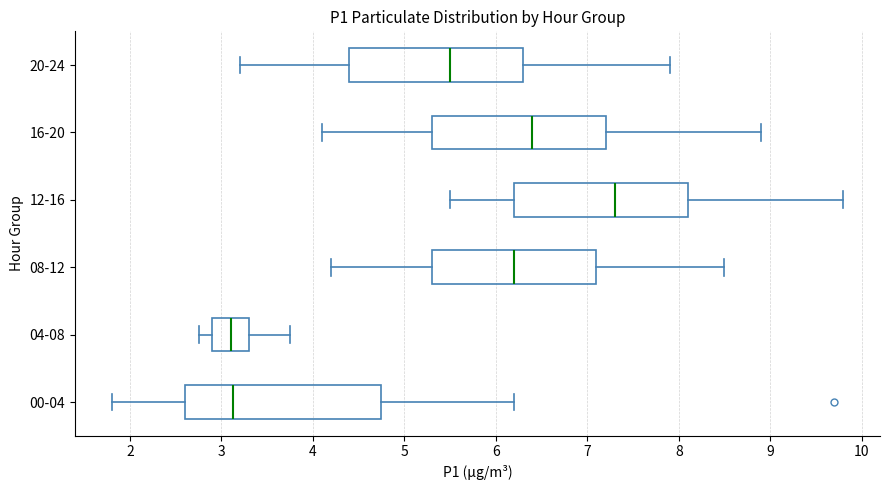

Comparing the boxes themselves (not the whiskers), which one is the widest?

00-04